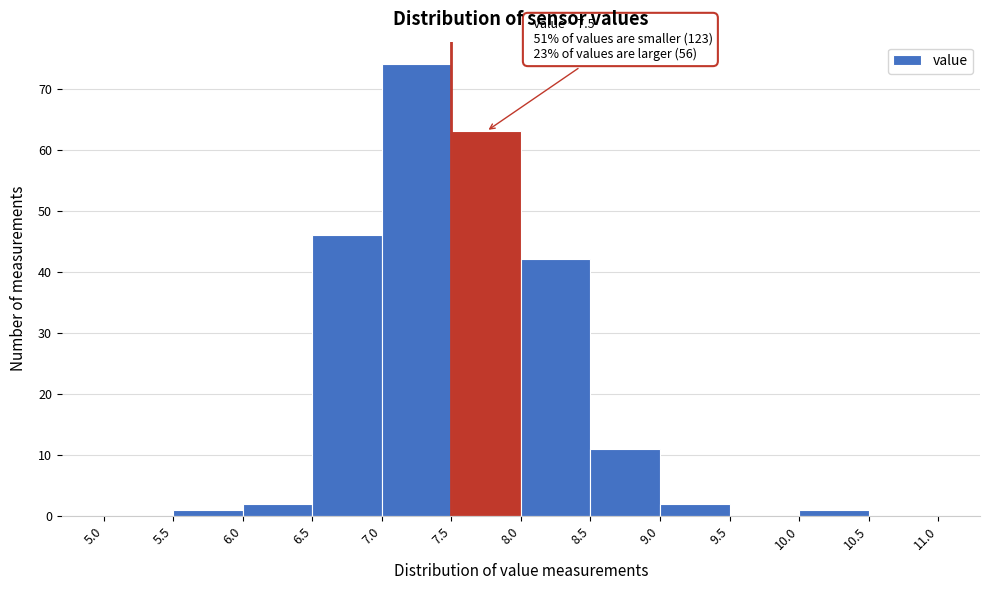

Which range on the x-axis has the tallest bar?

7.0 to 7.5